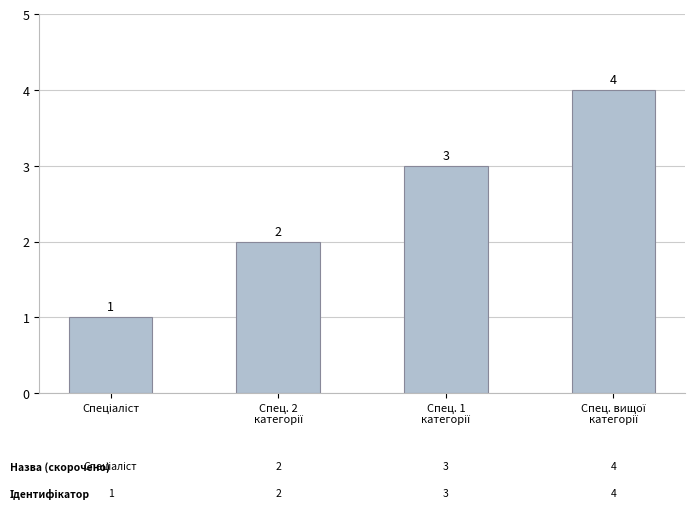

What is the maximum value shown in the chart?

4